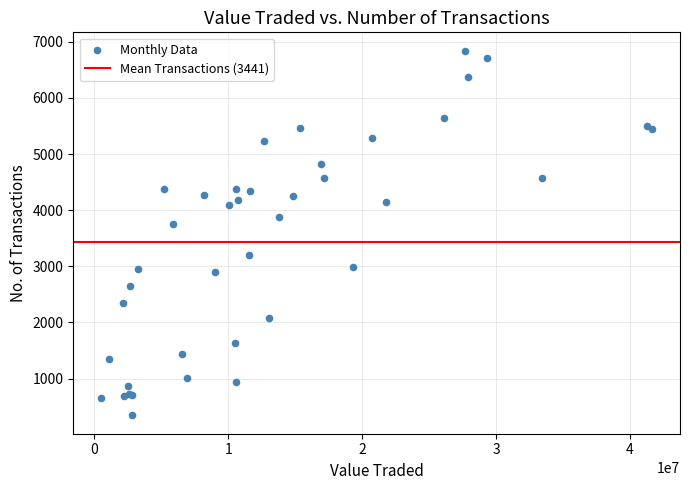

What Y value in the scatter plot is closest to 3593?

3749